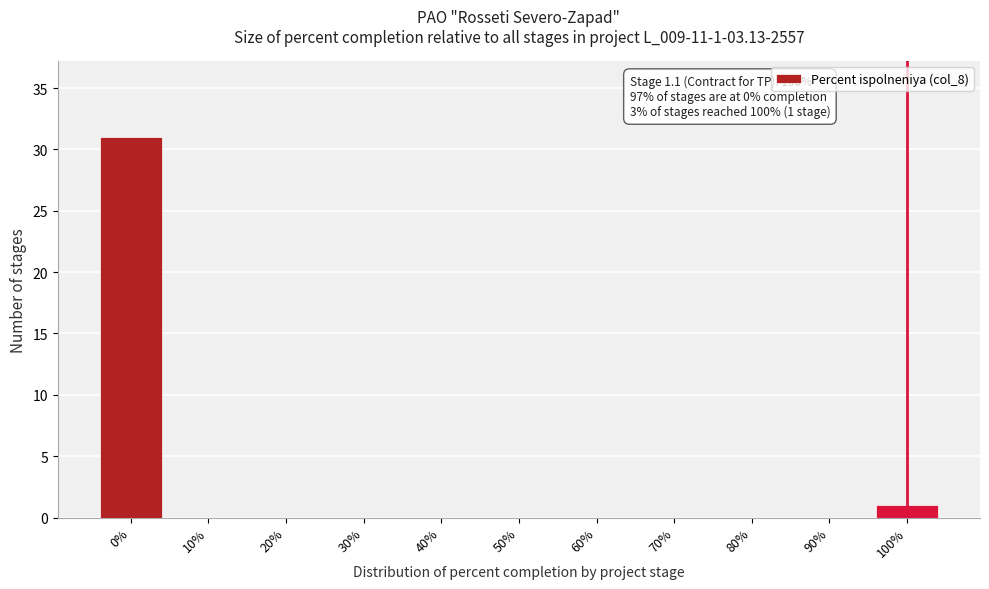

Reading left to right, transcribe all the data shown in this chart.

0%=31	10%=0	20%=0	30%=0	40%=0	50%=0	60%=0	70%=0	80%=0	90%=0	100%=1